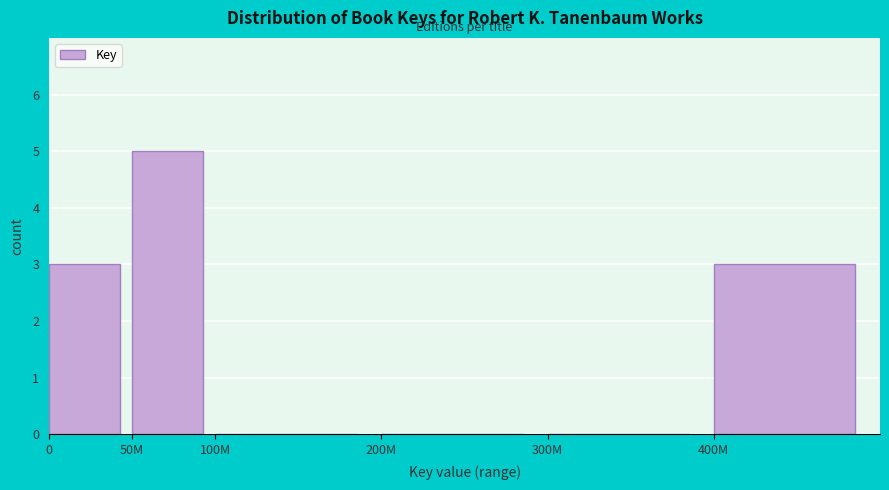

Reading left to right, extract all data points from this chart.

0=3	50M=5	100M=0	200M=0	300M=0	400M=3